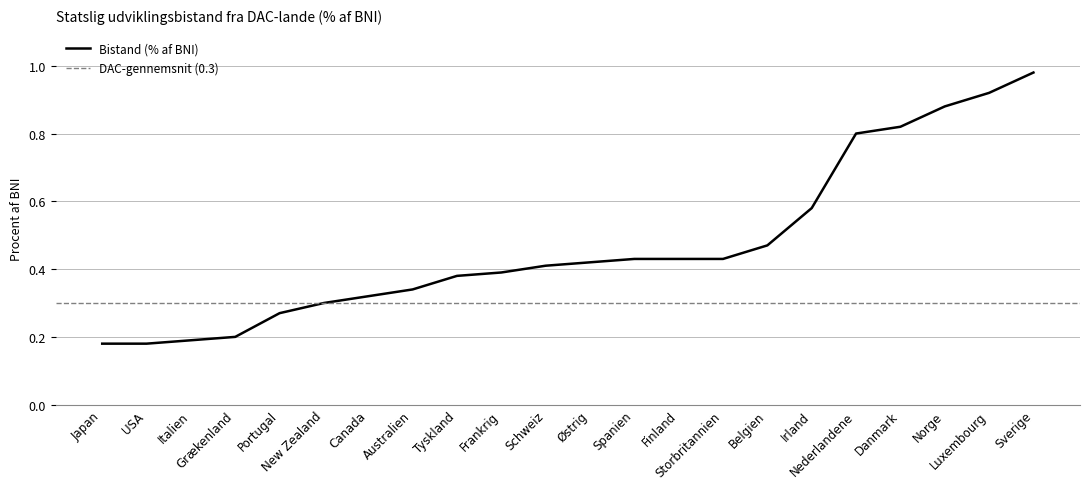

What position from the right is New Zealand?

17